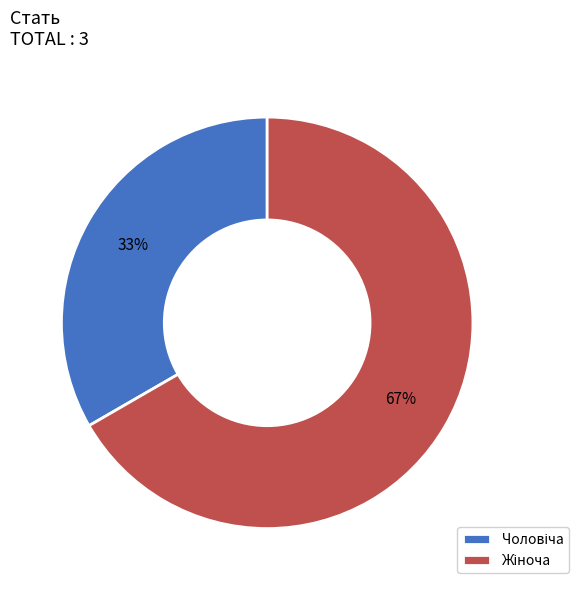

To the nearest percent, what is the average slice percentage?

50%